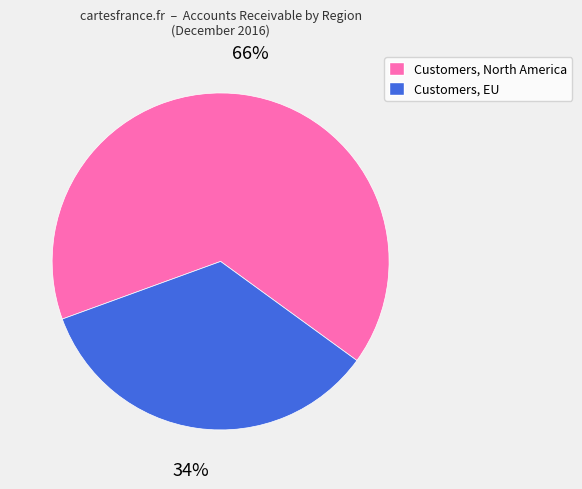

Rank the categories by value from highest to lowest.

Customers, North America, Customers, EU